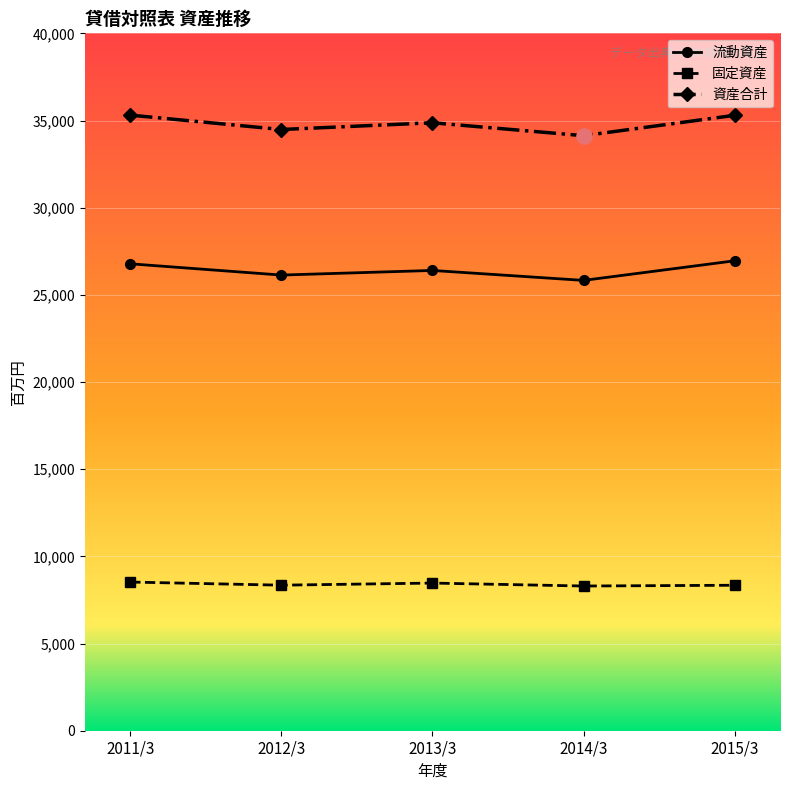

Is the value of 固定資産 at 2015/3 greater than the value of 資産合計 at 2011/3?

No